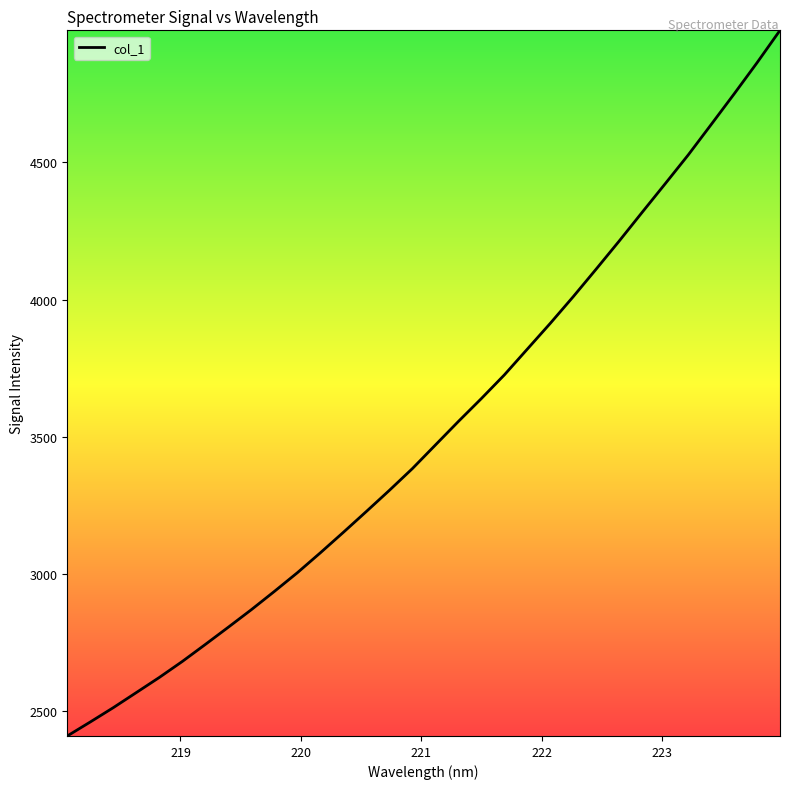

Does the chart have visible grid lines?

No